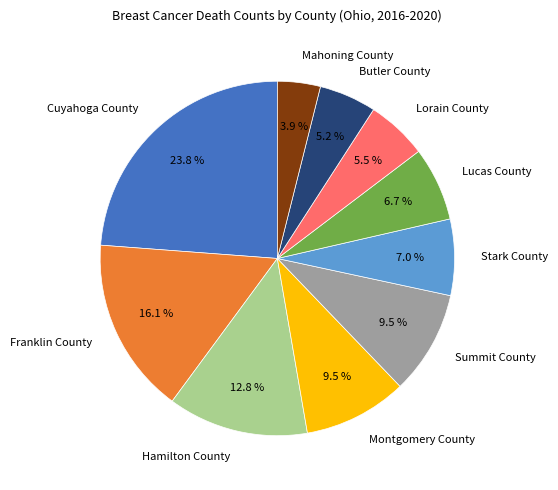

Which category has the smallest portion of the pie?

Mahoning County